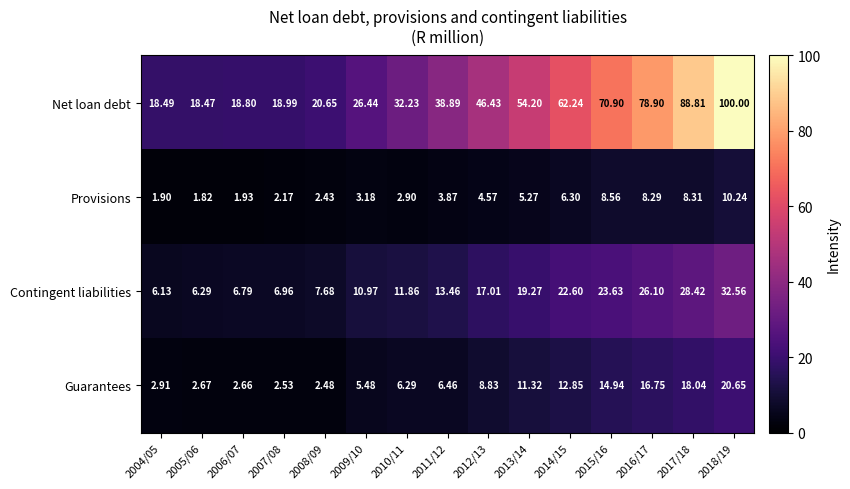

Which series has the largest range (max minus min)?

Net loan debt